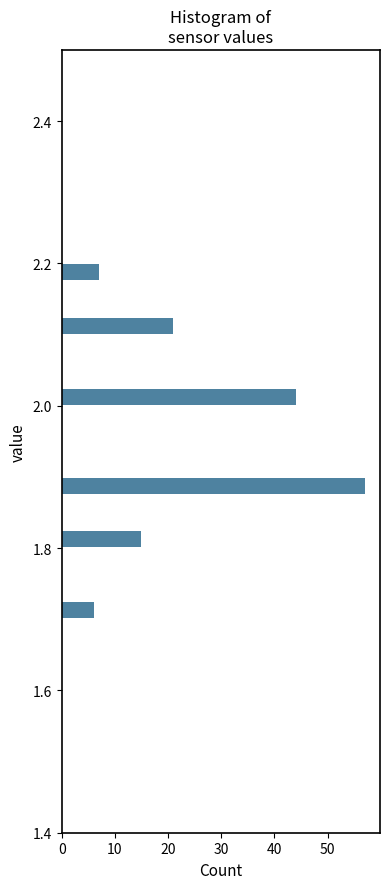

Read against the y-axis, roughly where is the centre of the longest bar?

1.88